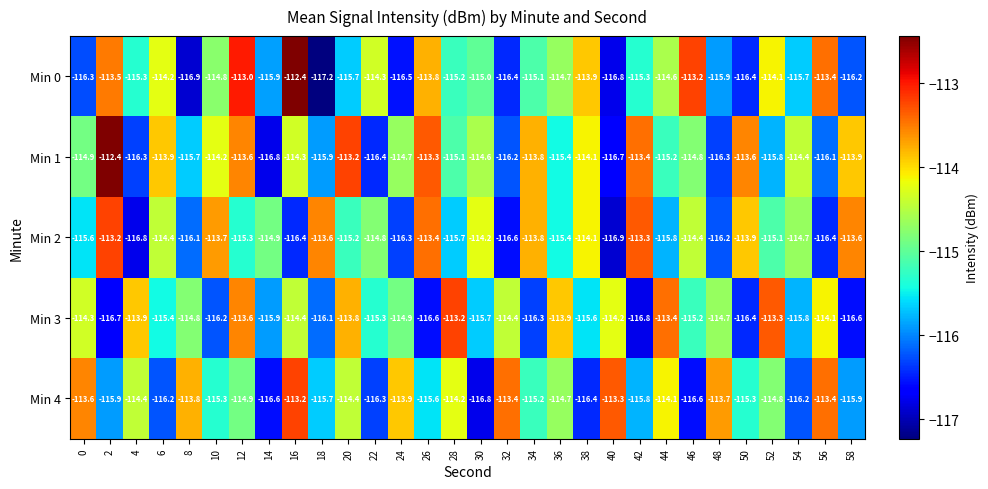

What is the sum of the Min 1 values at 16 and 46?

-229.1